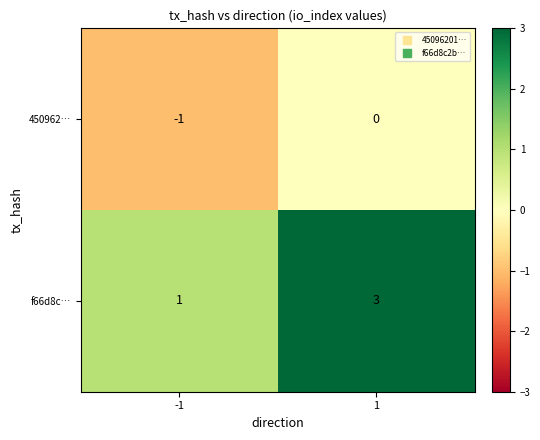

Reading left to right, list all the values displayed in this chart.

450962…: -1=-1	1=0
f66d8c…: -1=1	1=3